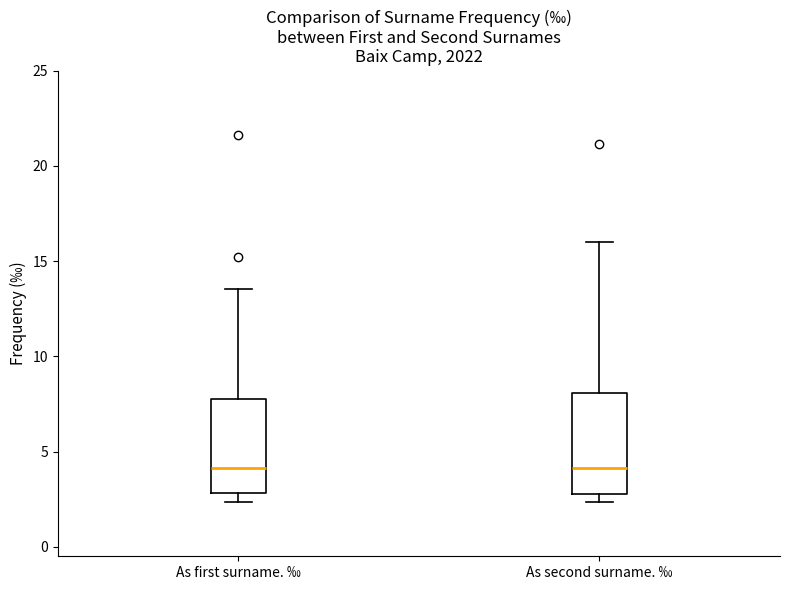

Reading left to right, read every box against the y-axis: the position of its median line, the range the box covers, and the ends of its whiskers. The values are not printed on the chart, so give them approximately, as read against the axis.

As first surname. ‰: median 4.0, box 3.0 to 8.0, whiskers 2.5 to 13.5
As second surname. ‰: median 4.0, box 2.5 to 8.0, whiskers 2.5 (just below the box's lower edge) to 16.0